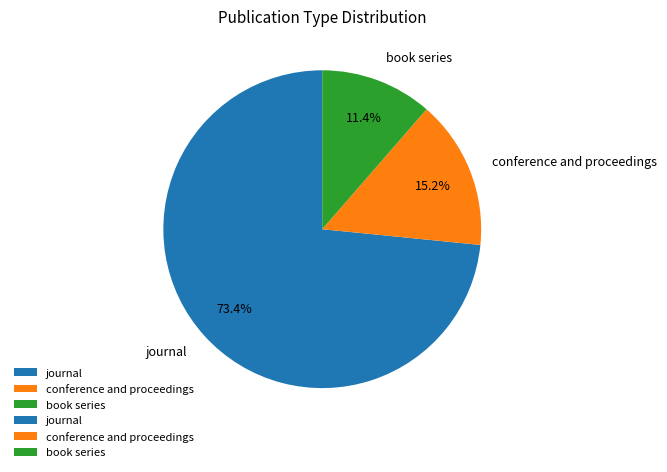

What percentage do book series and journal together represent?

84.8%